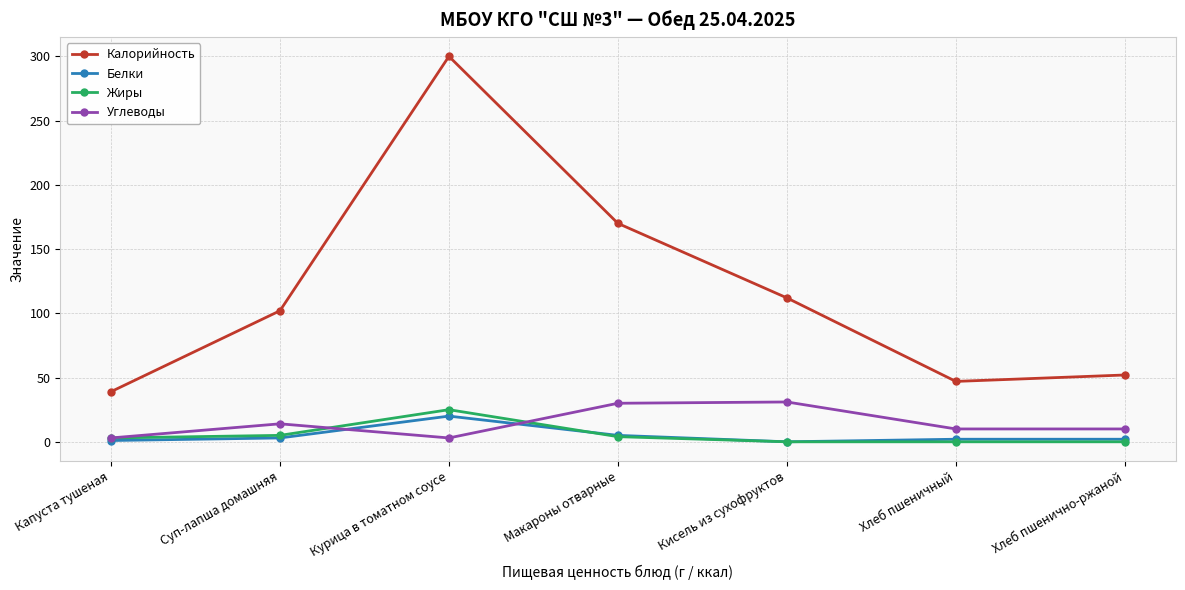

What is the total value across all series at Макароны отварные?

209